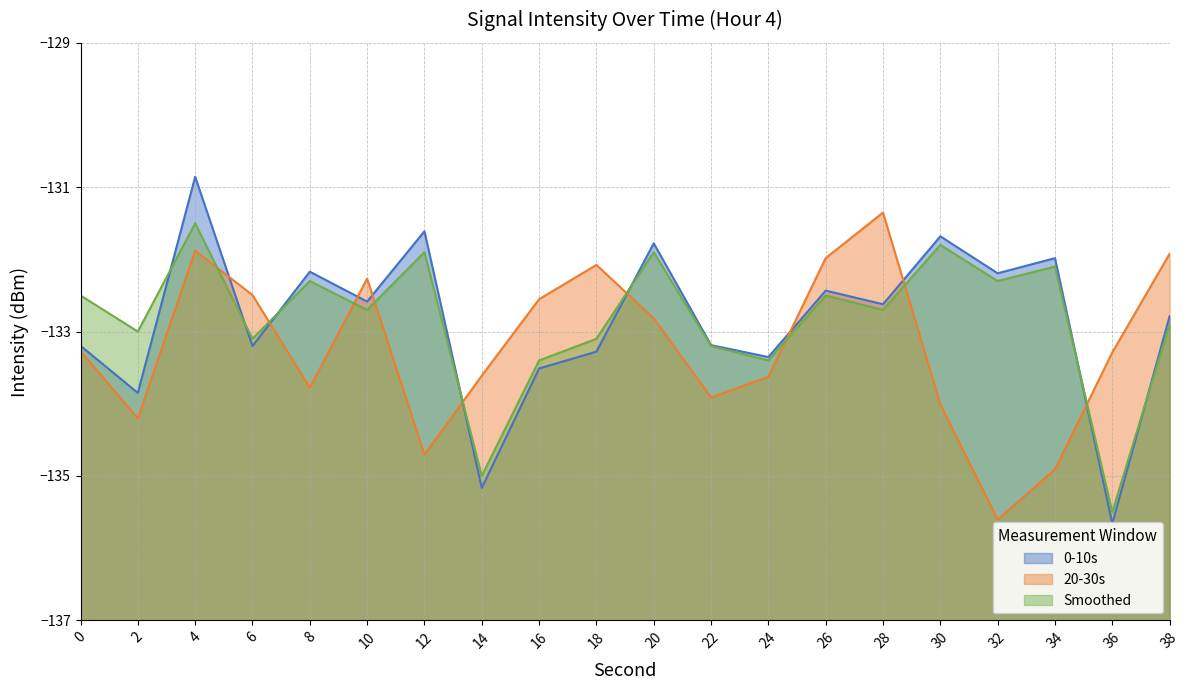

Does the chart have visible grid lines?

Yes